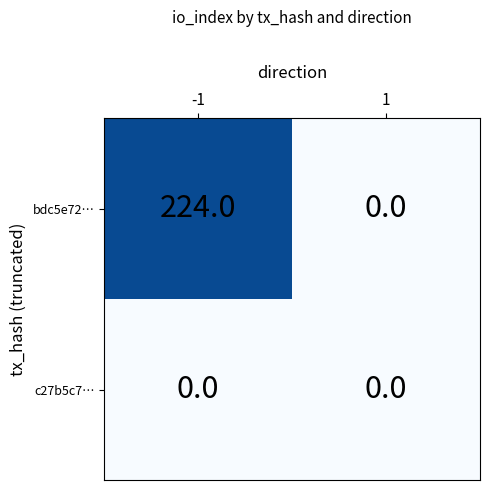

List the series in order of their overall mean, highest first.

bdc5e72…, c27b5c7…